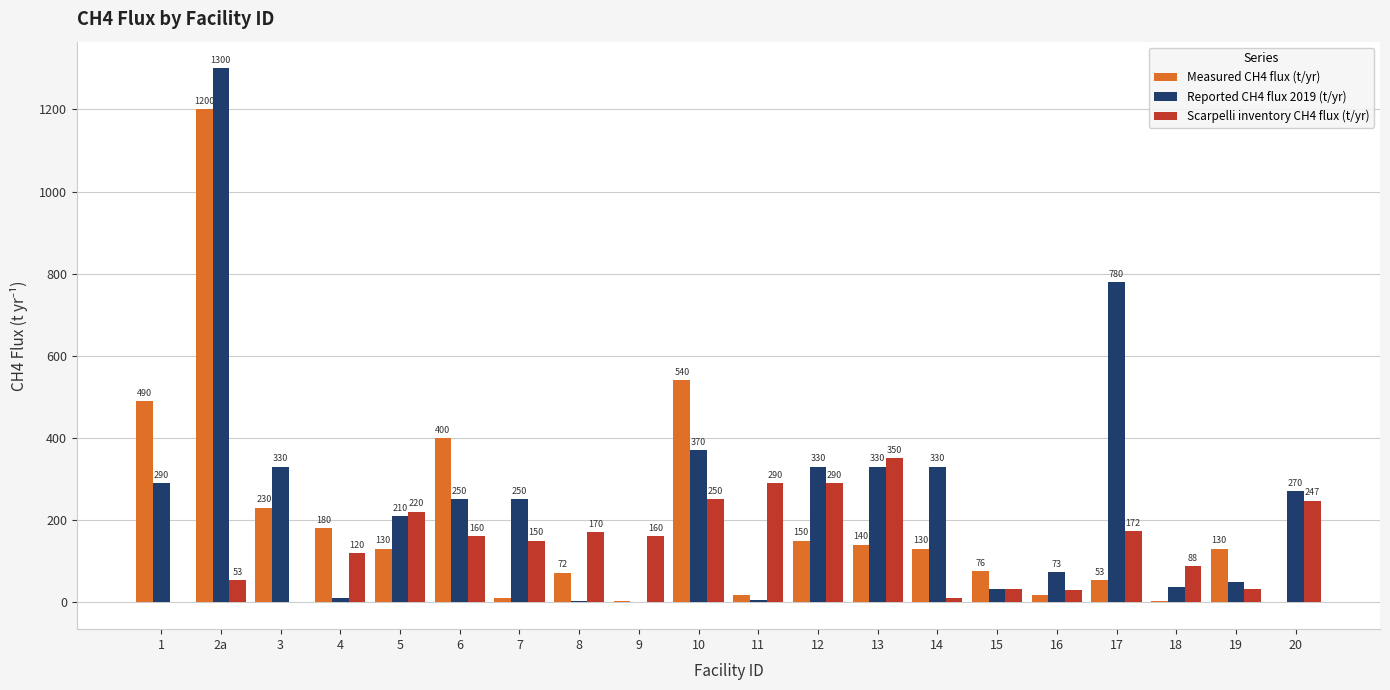

At which category is the sum across all series the highest?

2a